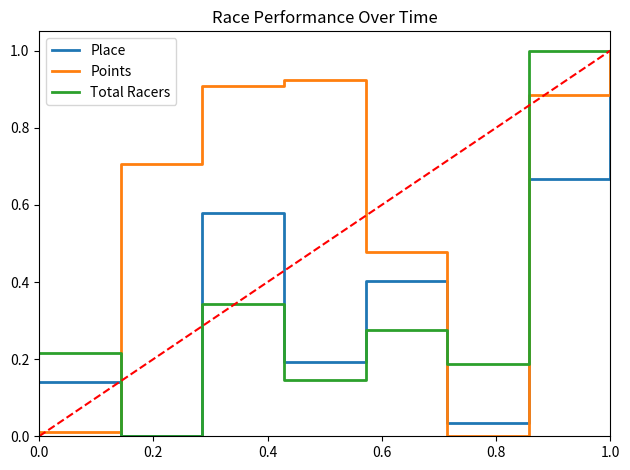

How many lines are shown in the chart?

3